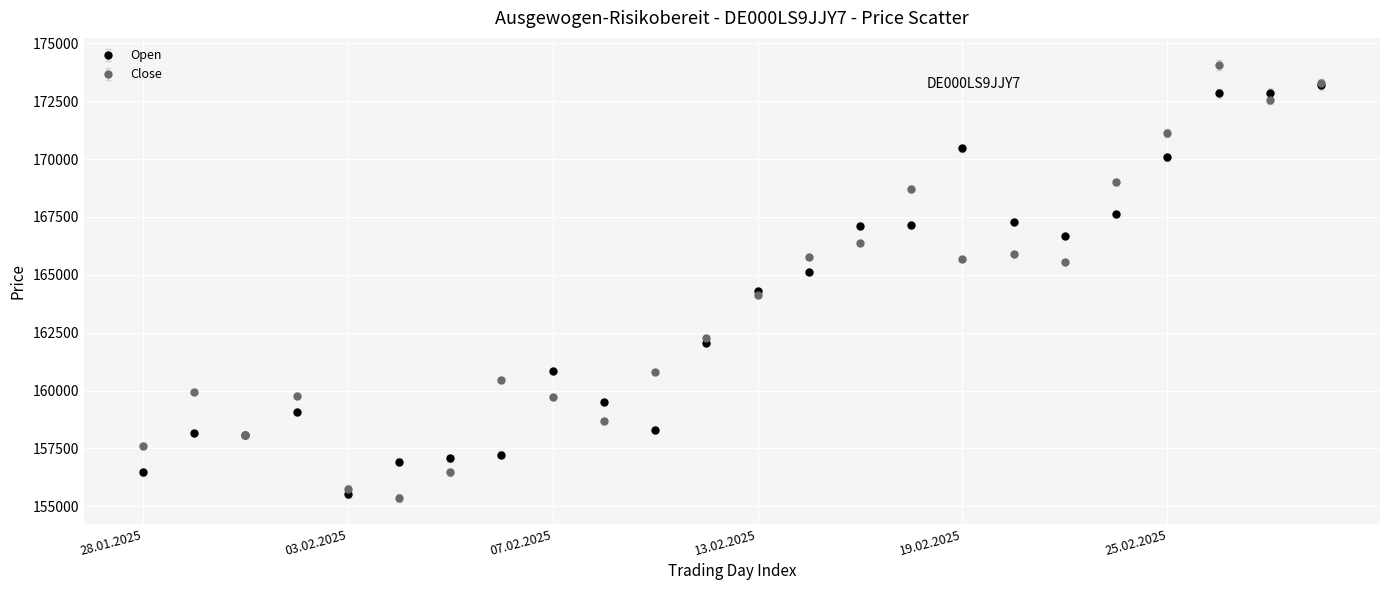

At how many categories does at least one series exceed 169523?

5